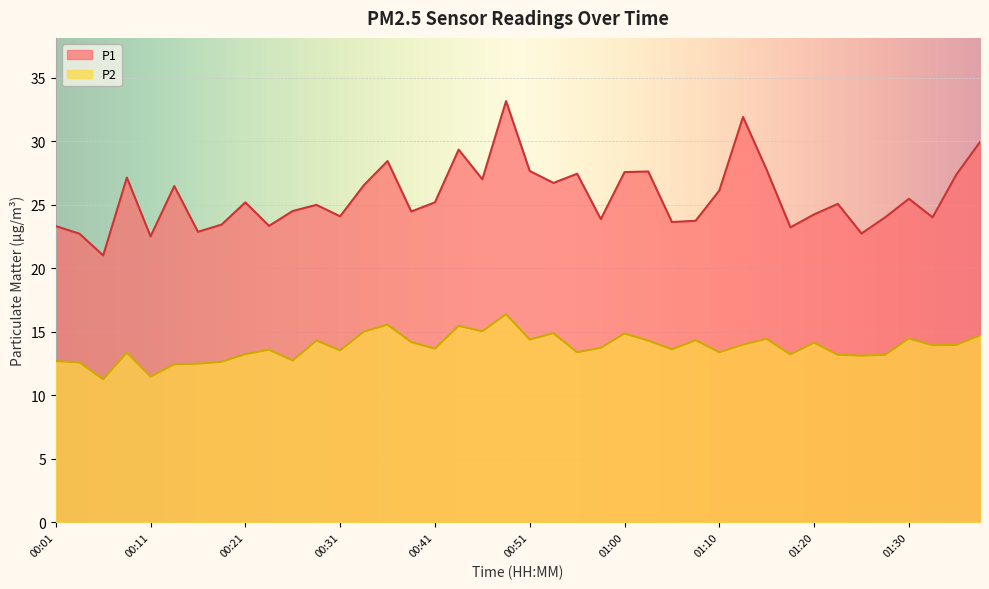

At which label does P2 reach its minimum?

00:06